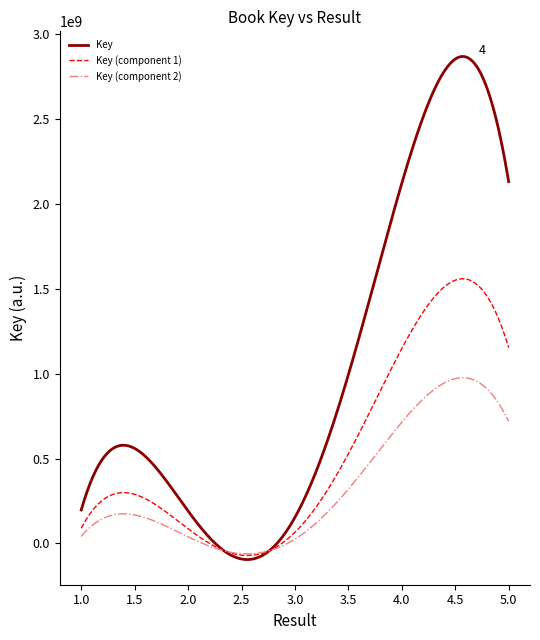

Which series has the largest range (max minus min)?

Key